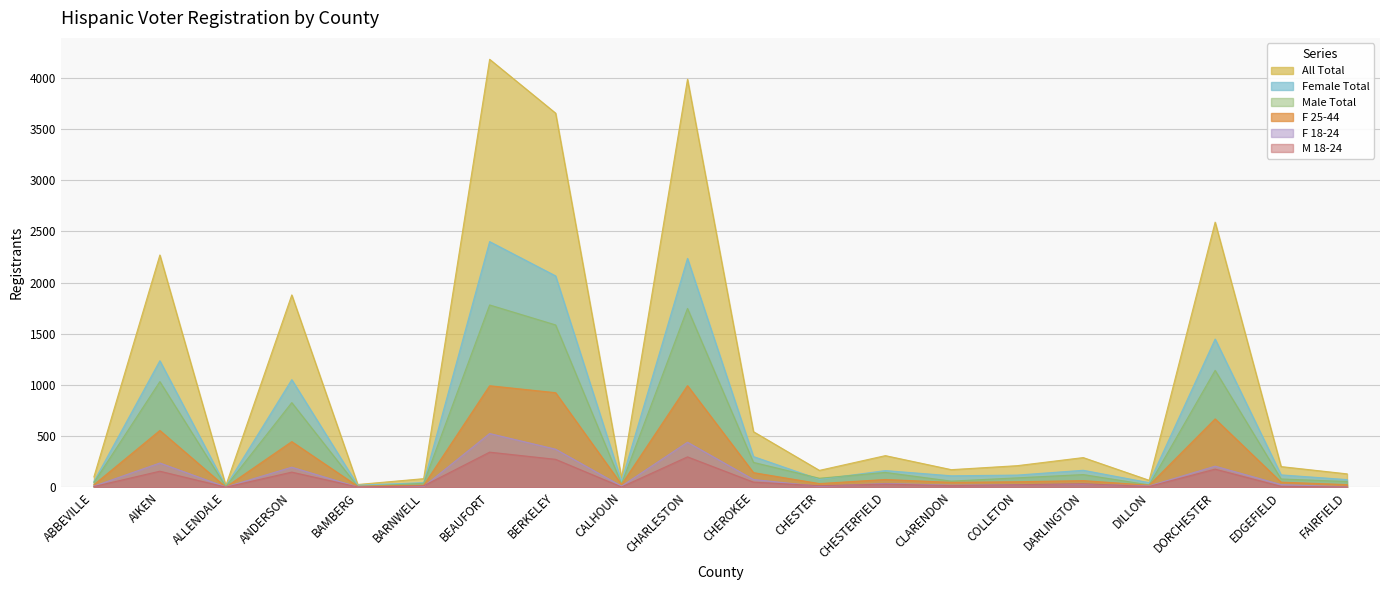

Where does the All Total series first go above 211?

AIKEN